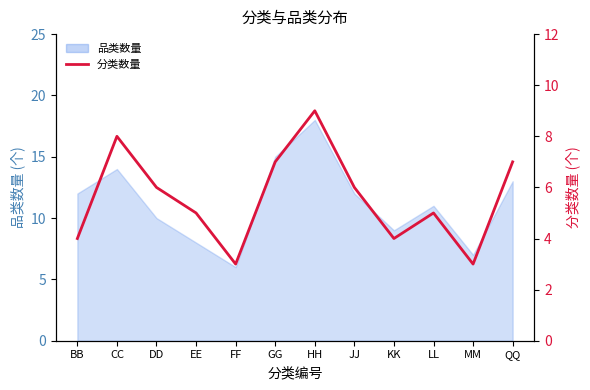

What is the difference between the maximum and second lowest values?

6